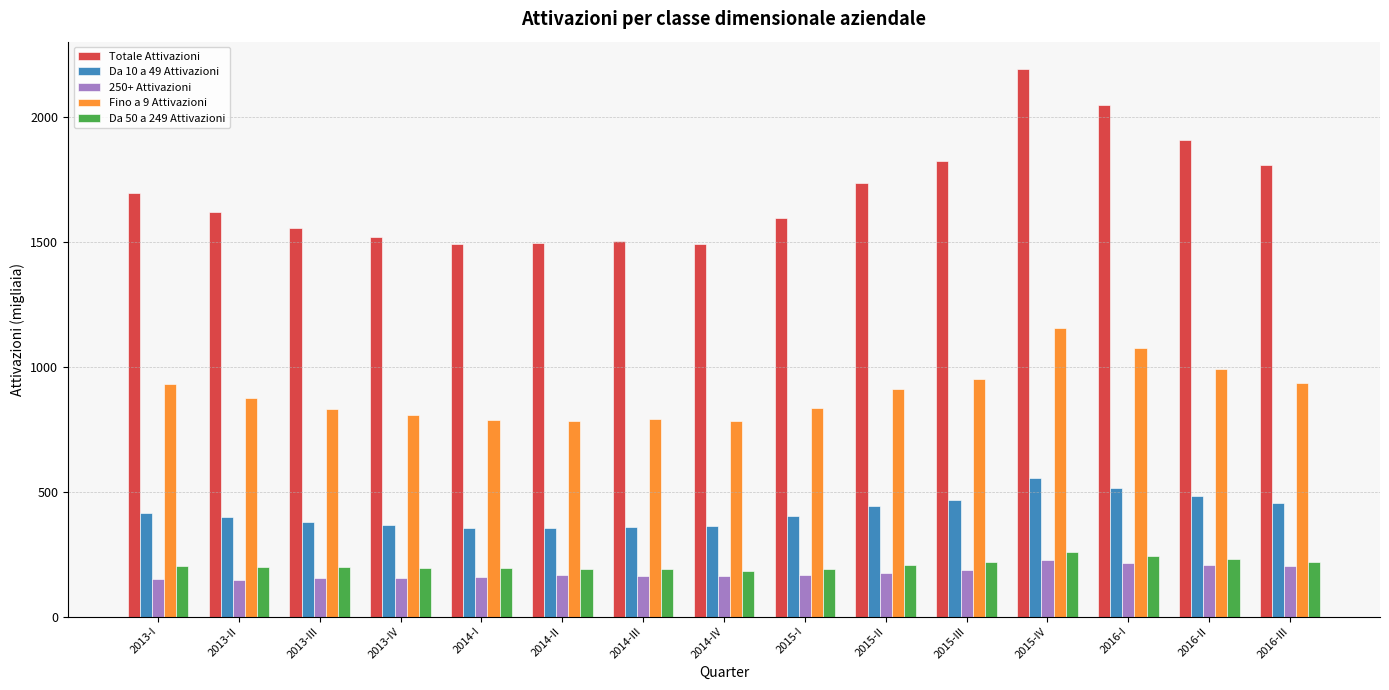

What is the maximum value shown in the chart?

2192